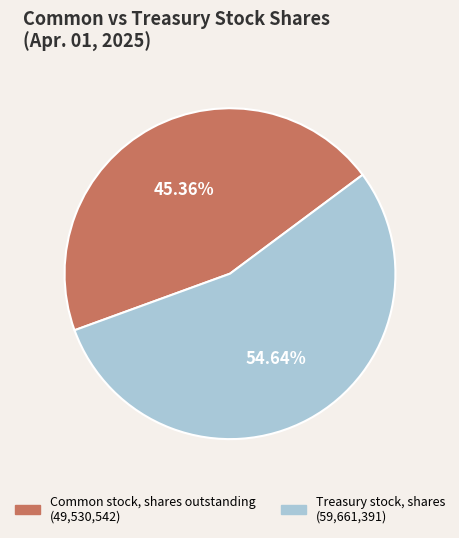

To the nearest percent, what is the combined percentage of Common stock, shares outstanding and Treasury stock, shares?

100%